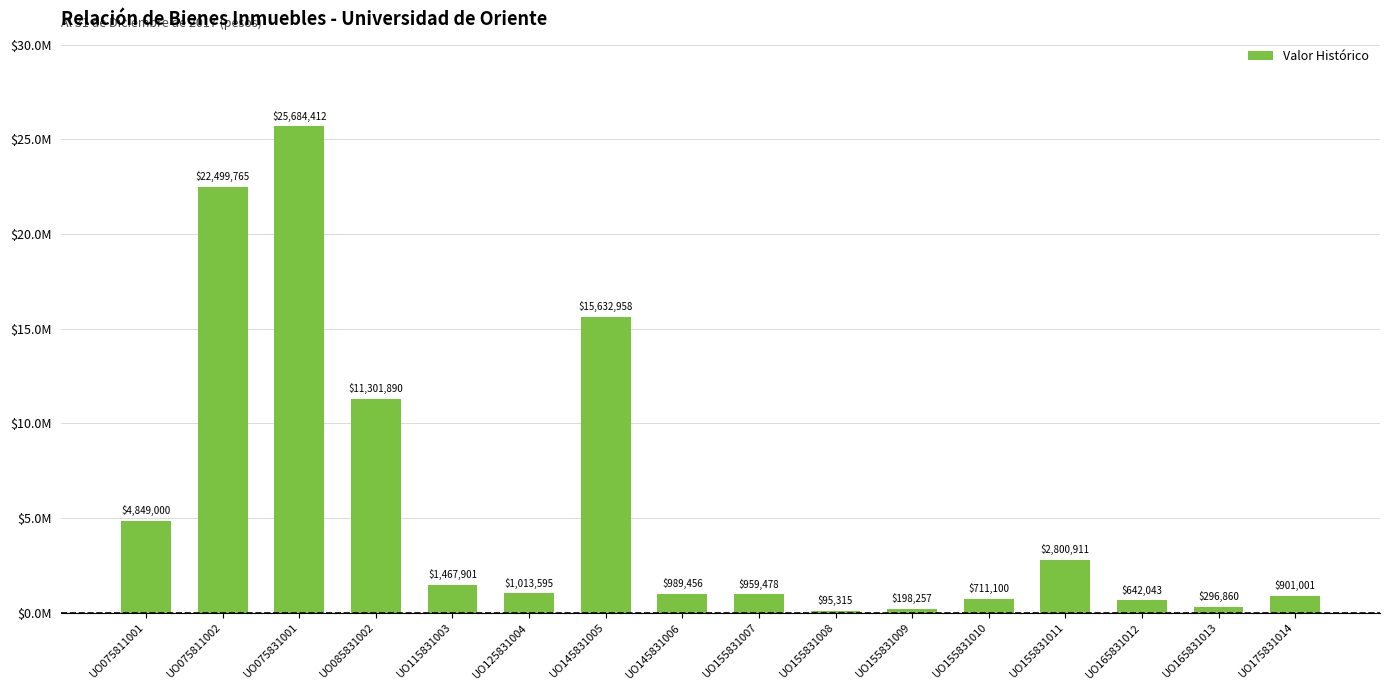

Are the bars horizontal?

No